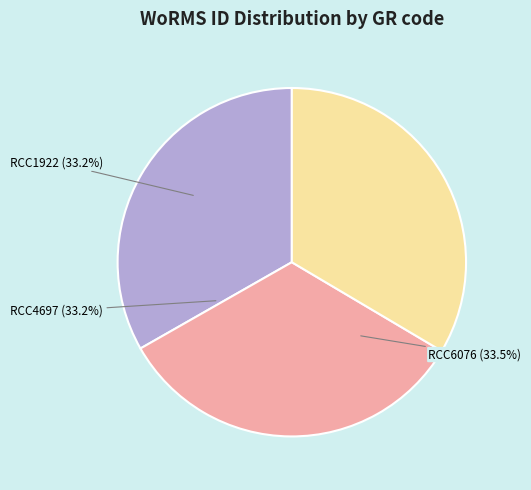

What is the total percentage of RCC1922 and RCC6076?

66.8%